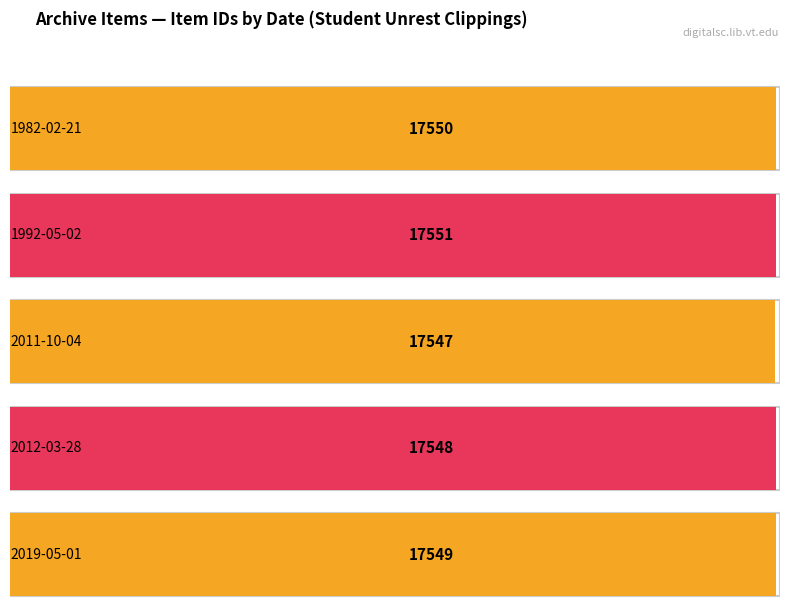

What is the greatest value displayed?

17551